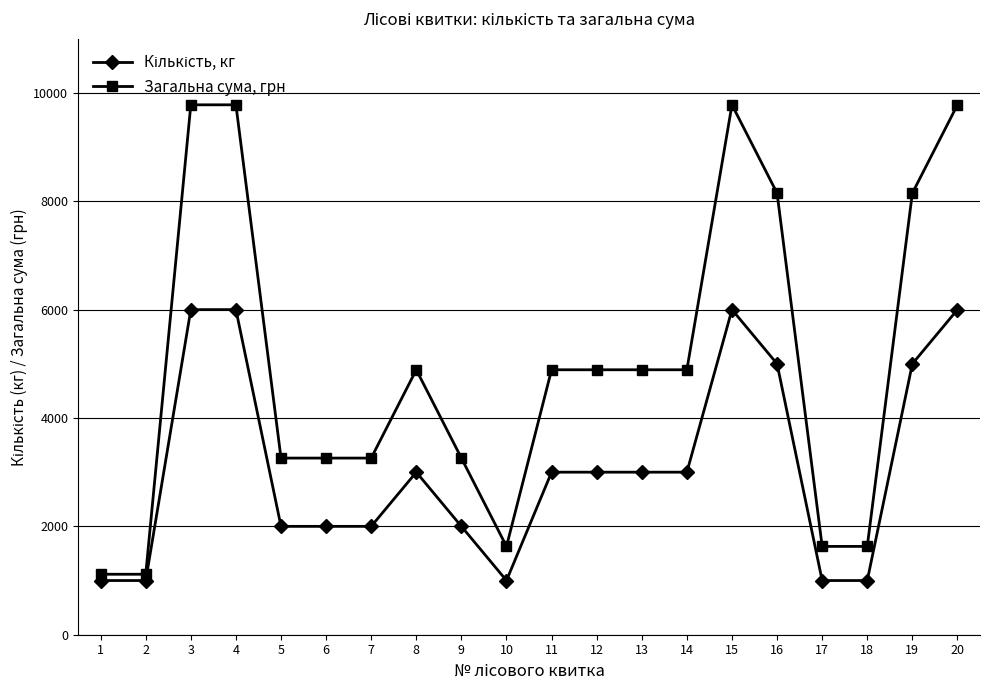

Is this an area chart (filled region under the line)?

No